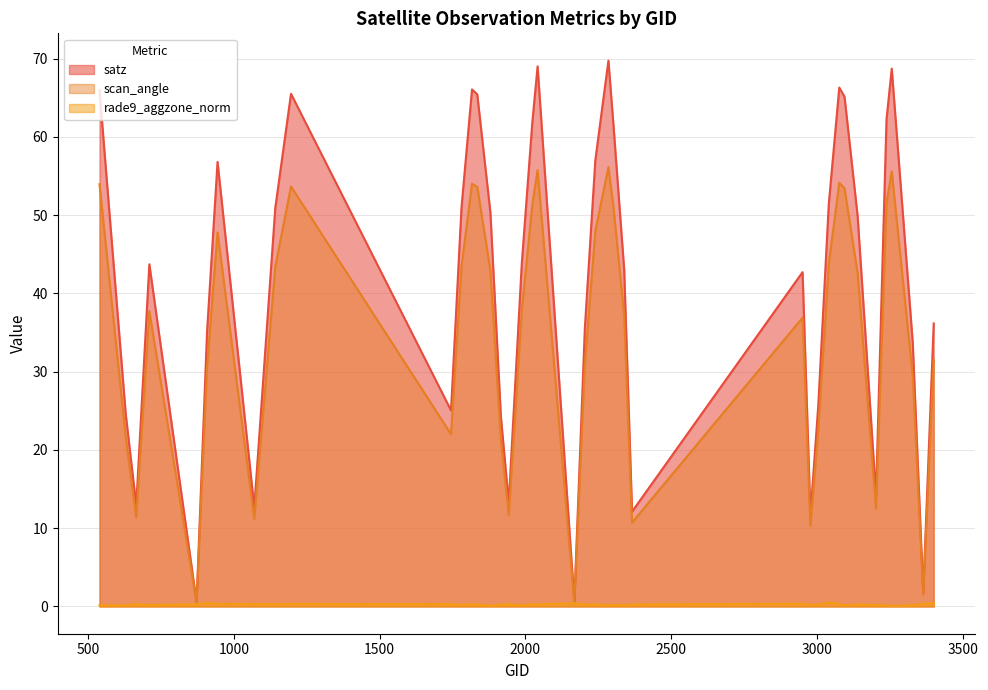

At which category does the chart reach its minimum across all series?

3257